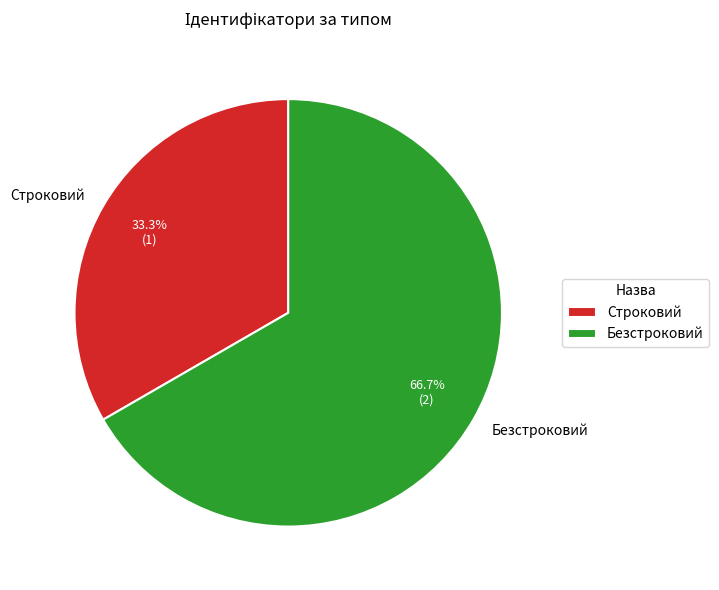

Is there a majority slice in this chart?

Yes